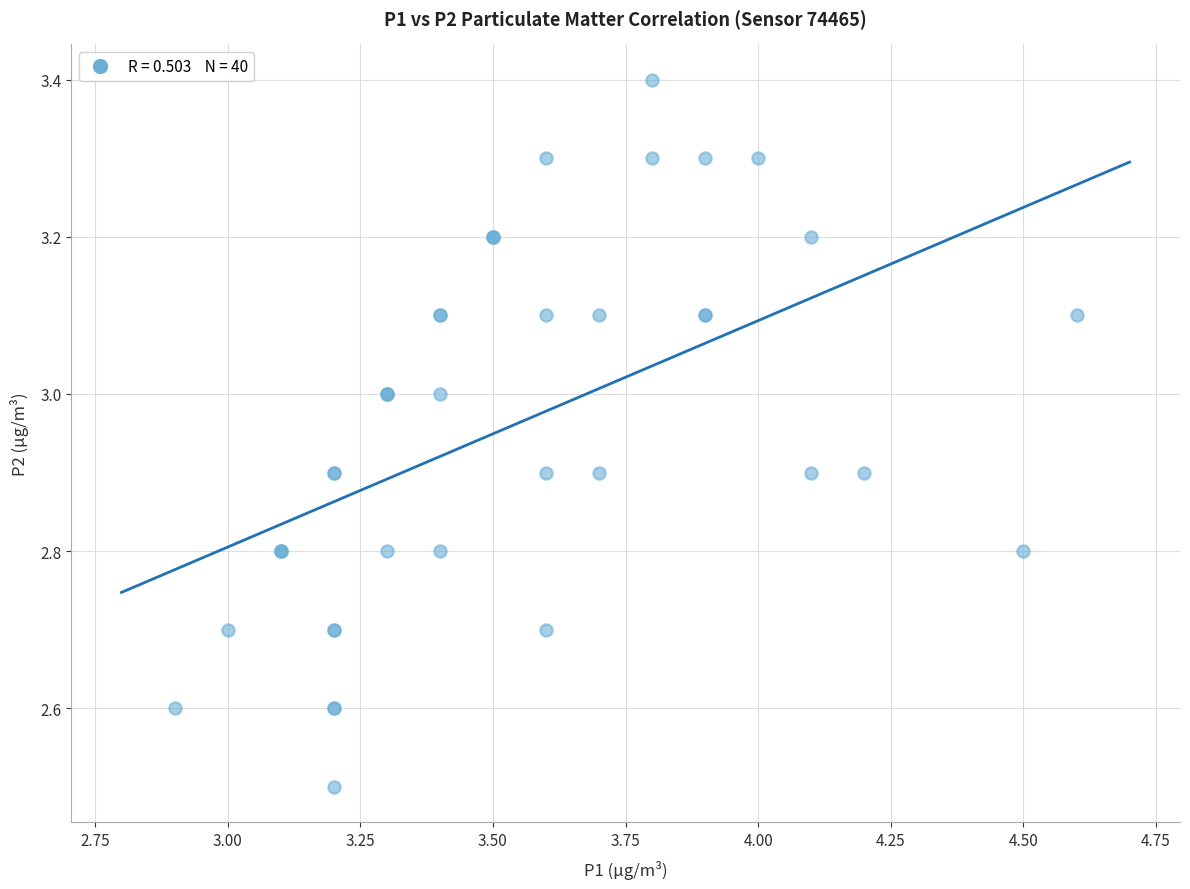

What Y value in the scatter plot is closest to 2?

2.5